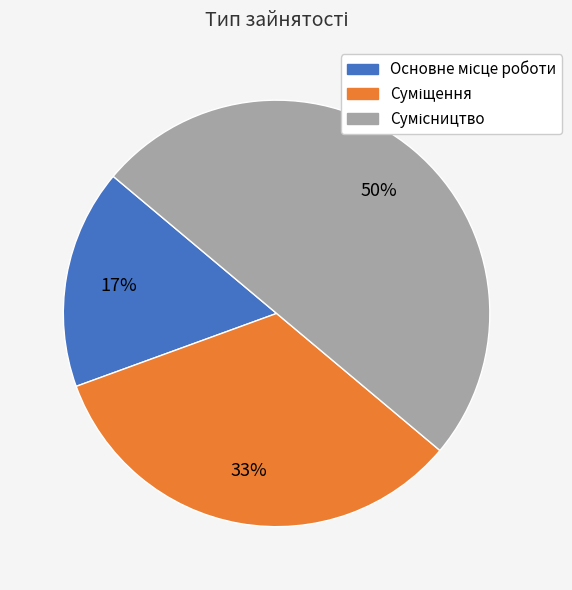

To the nearest percent, what is the difference between the largest and smallest slice percentages?

33%